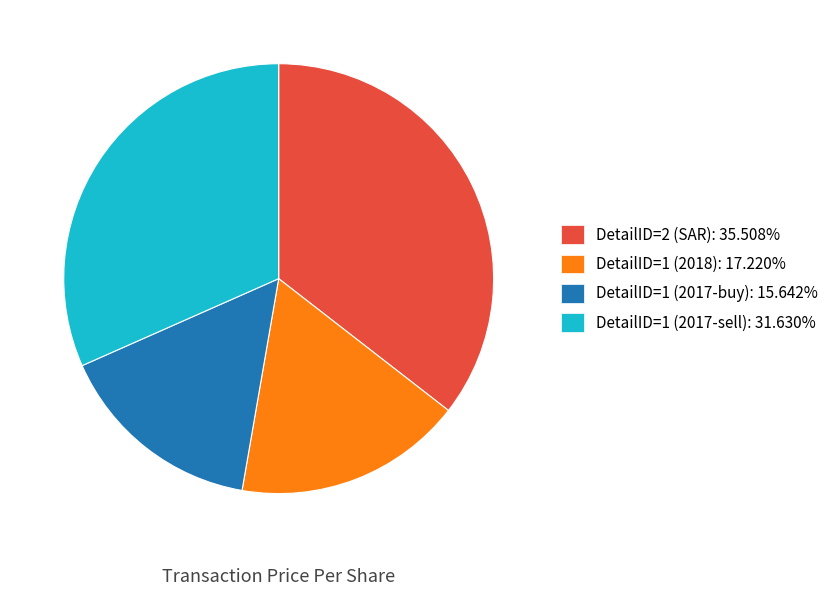

Count the number of slices in the pie.

4